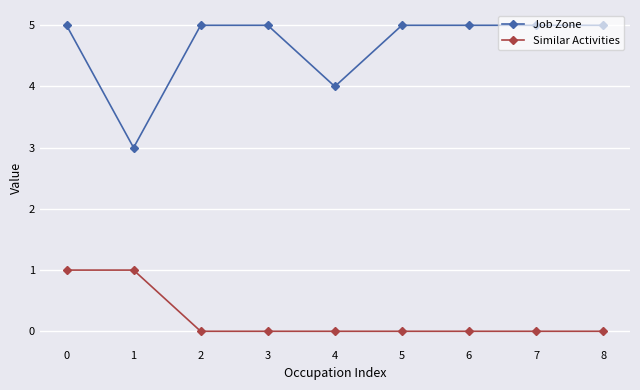

What is the sum of the Job Zone values at 3 and 7?

10